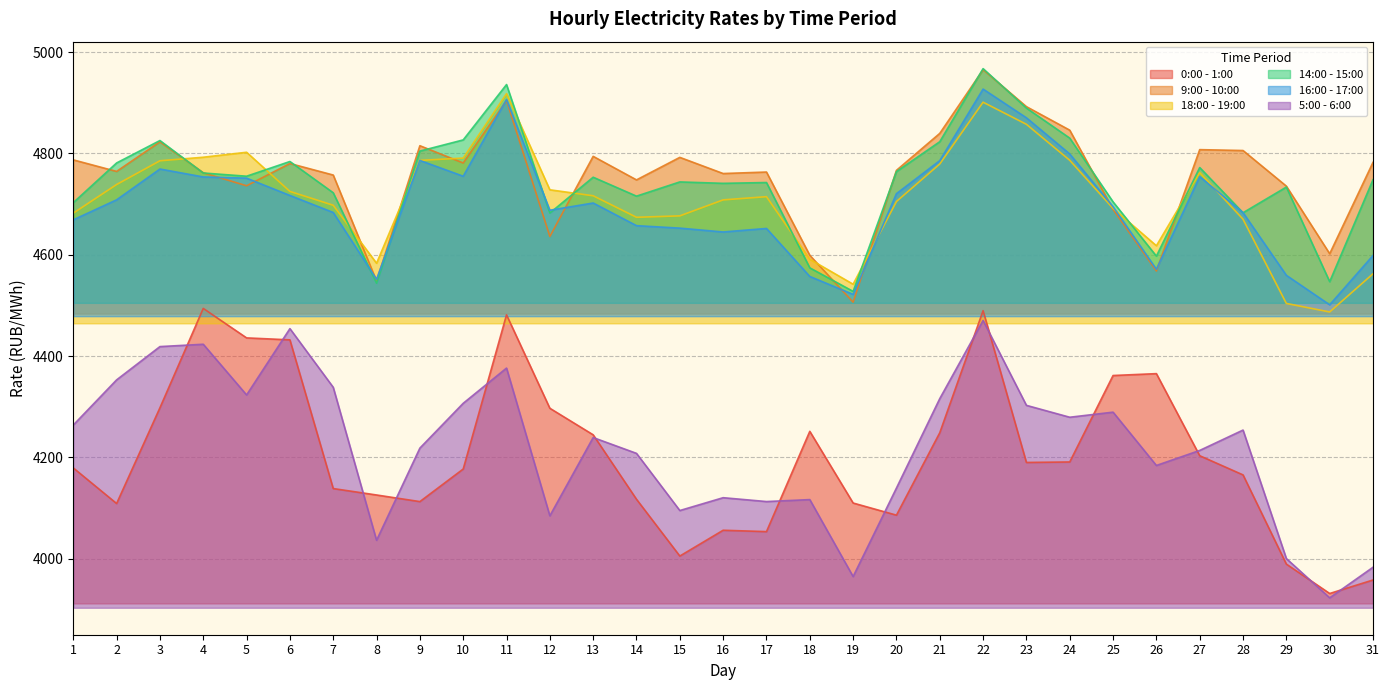

What is the spread (max minus min) of values at 9?

702.5